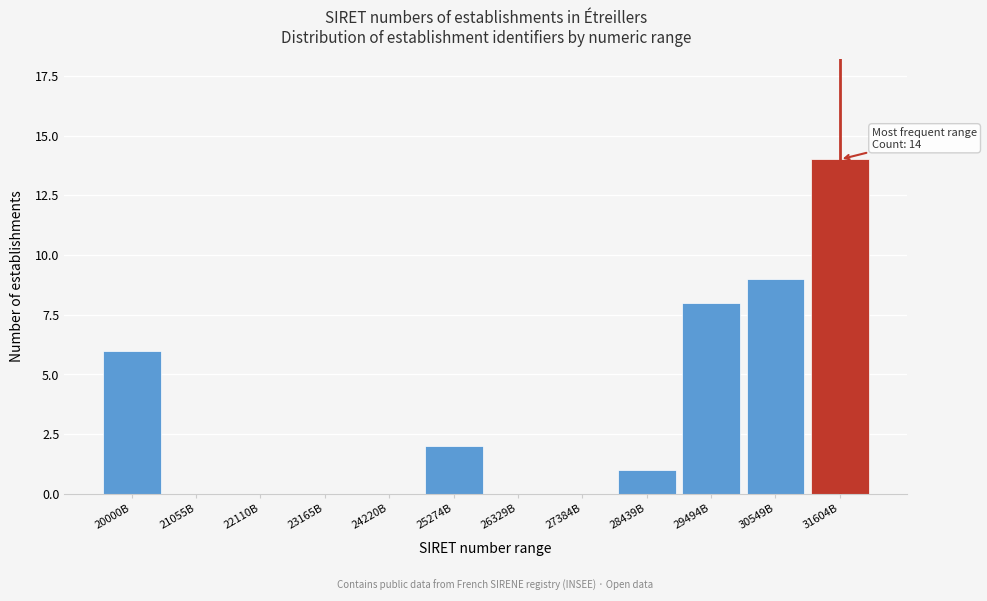

Reading left to right, extract all data points from this chart.

20000B=6	21055B=0	22110B=0	23165B=0	24220B=0	25274B=2	26329B=0	27384B=0	28439B=1	29494B=8	30549B=9	31604B=14